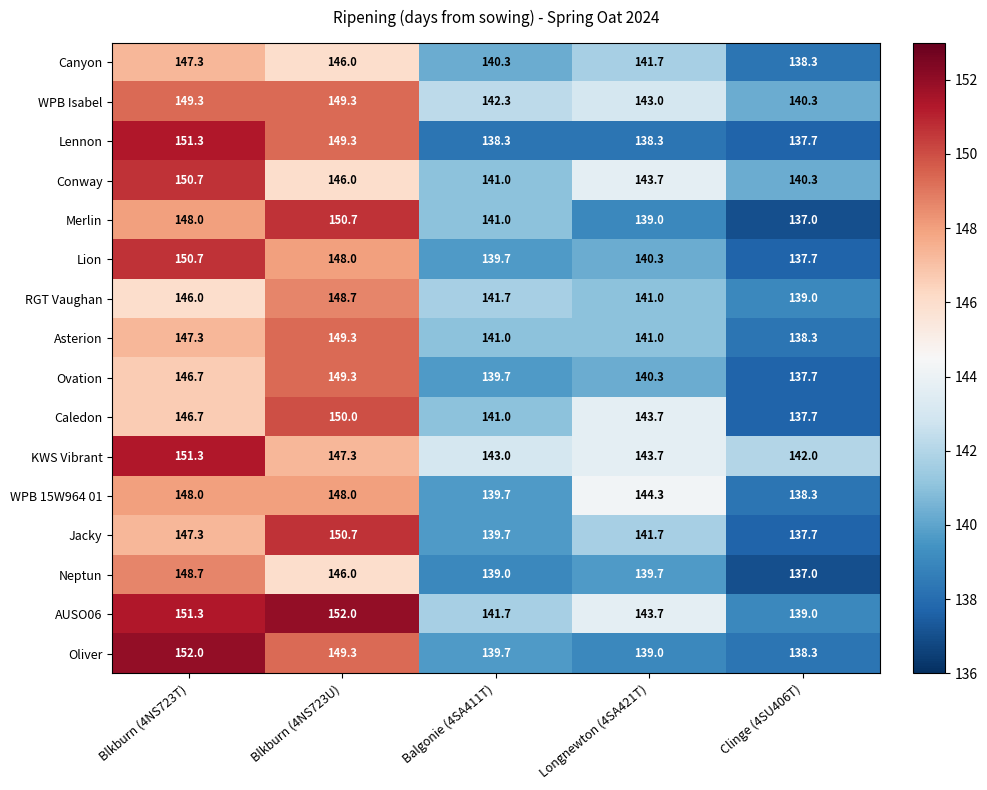

Where does the Neptun series first go above 139?

Blkburn (4NS723T)